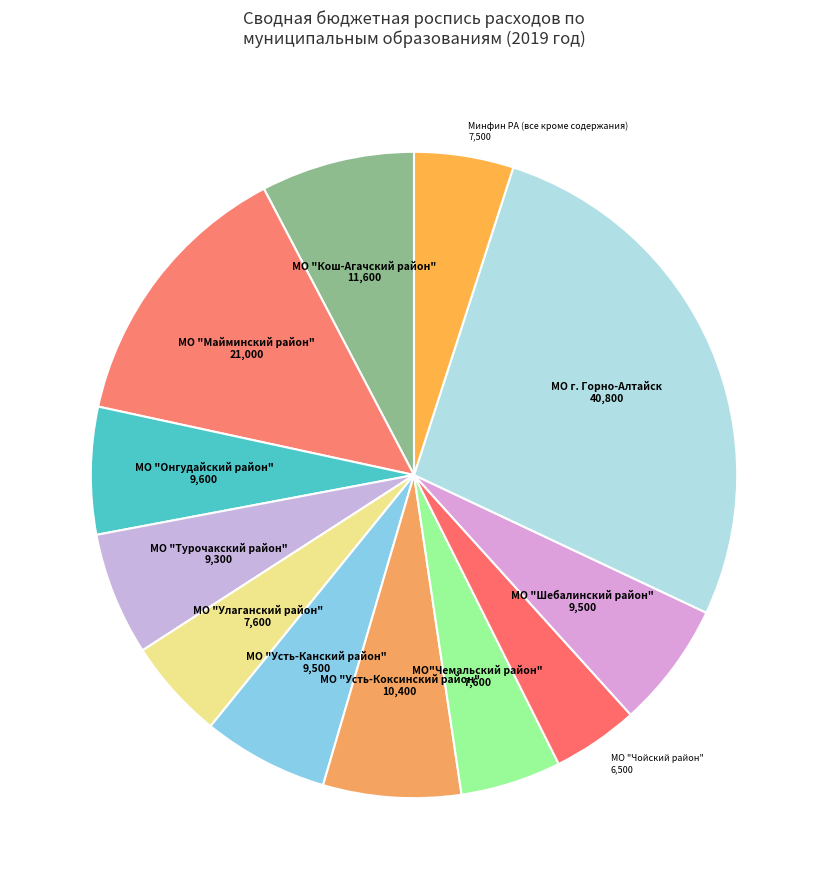

Count the number of slices in the pie.

12